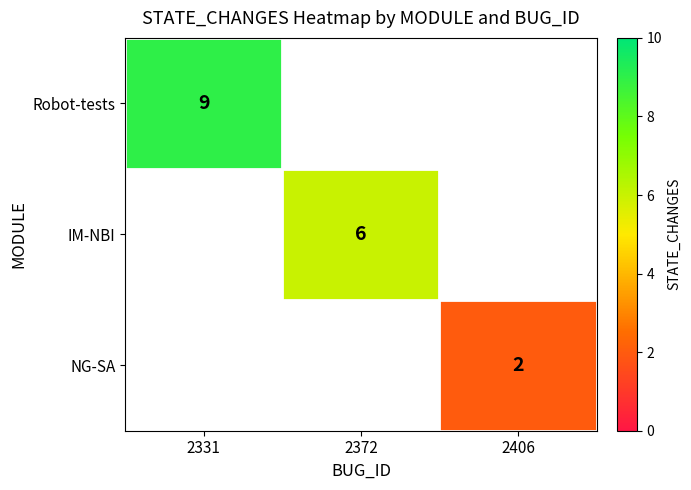

Which category has the lowest value across all series?

2406